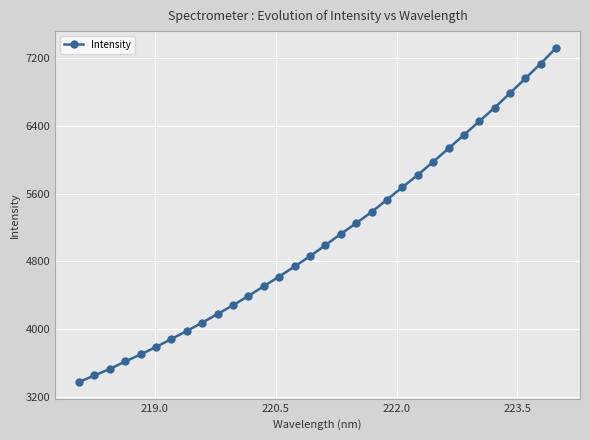

What is the difference between the maximum and minimum values?

3937.7